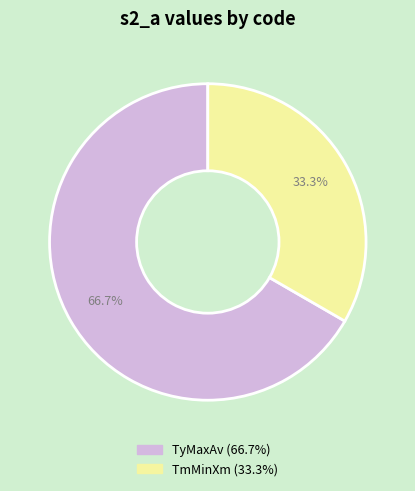

Is there any slice that represents more than half of the pie?

Yes